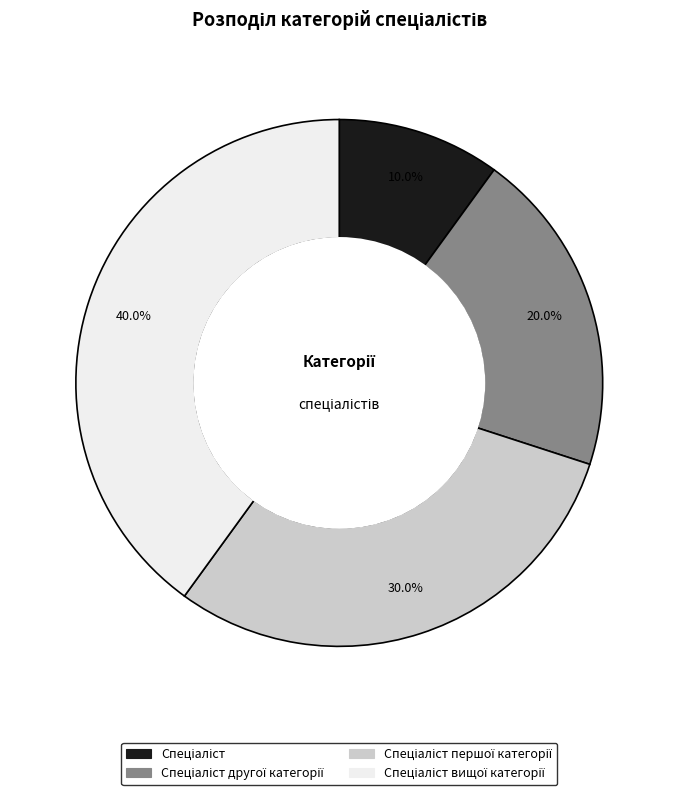

Does any single category account for the majority?

No